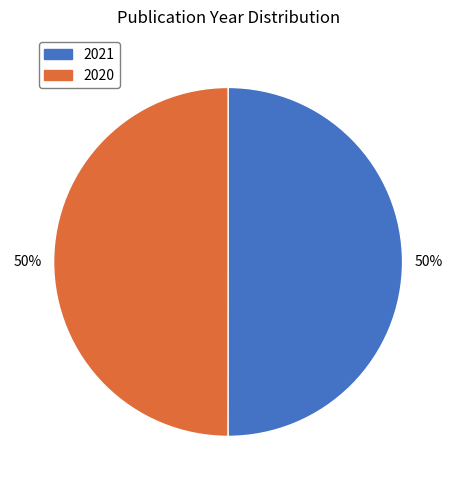

Count the number of slices in the pie.

2